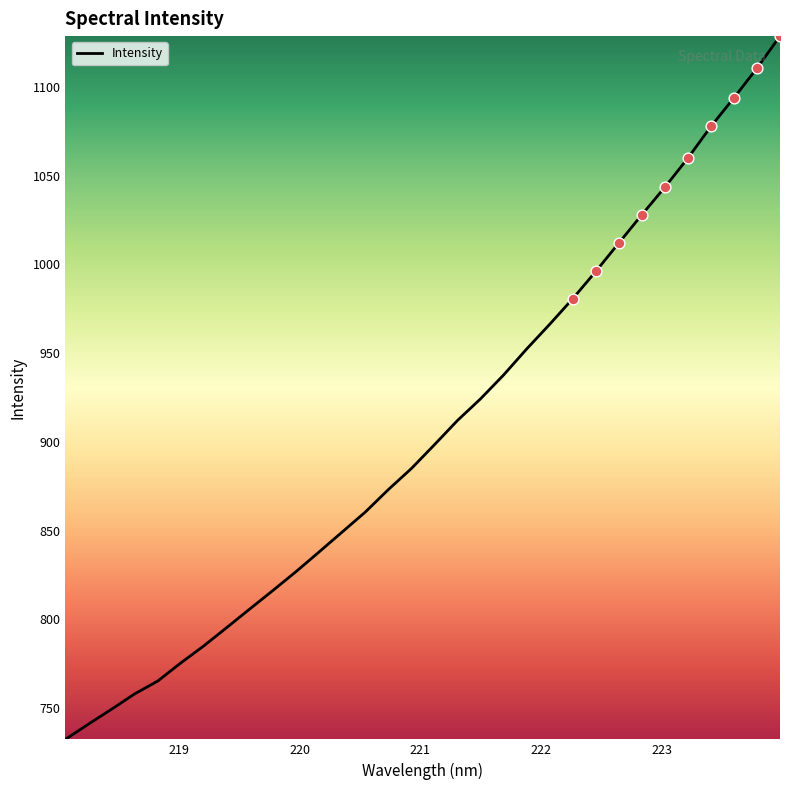

What is the minimum value shown in the chart?

732.4